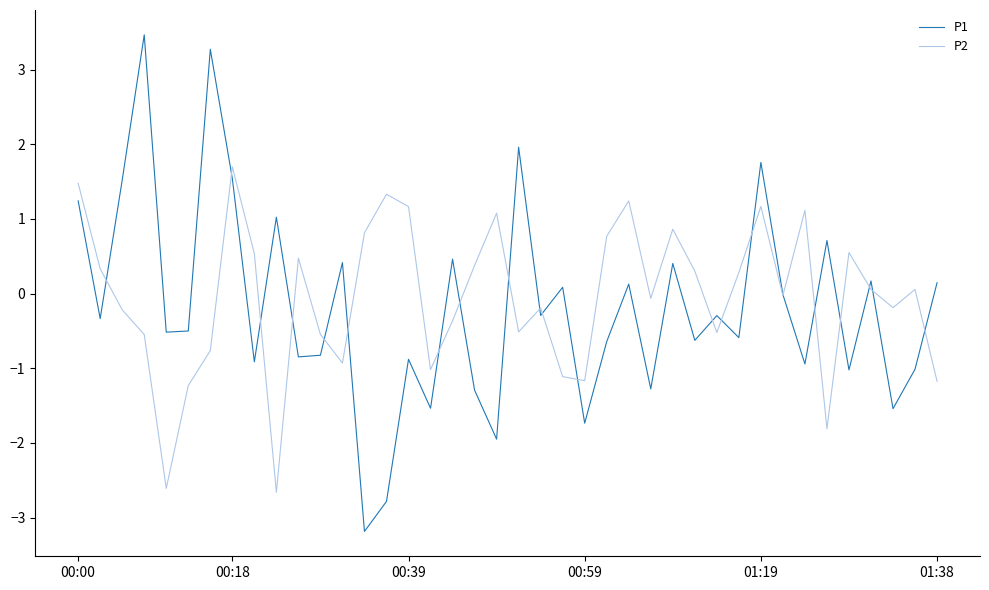

Which series has the widest spread of values?

P1